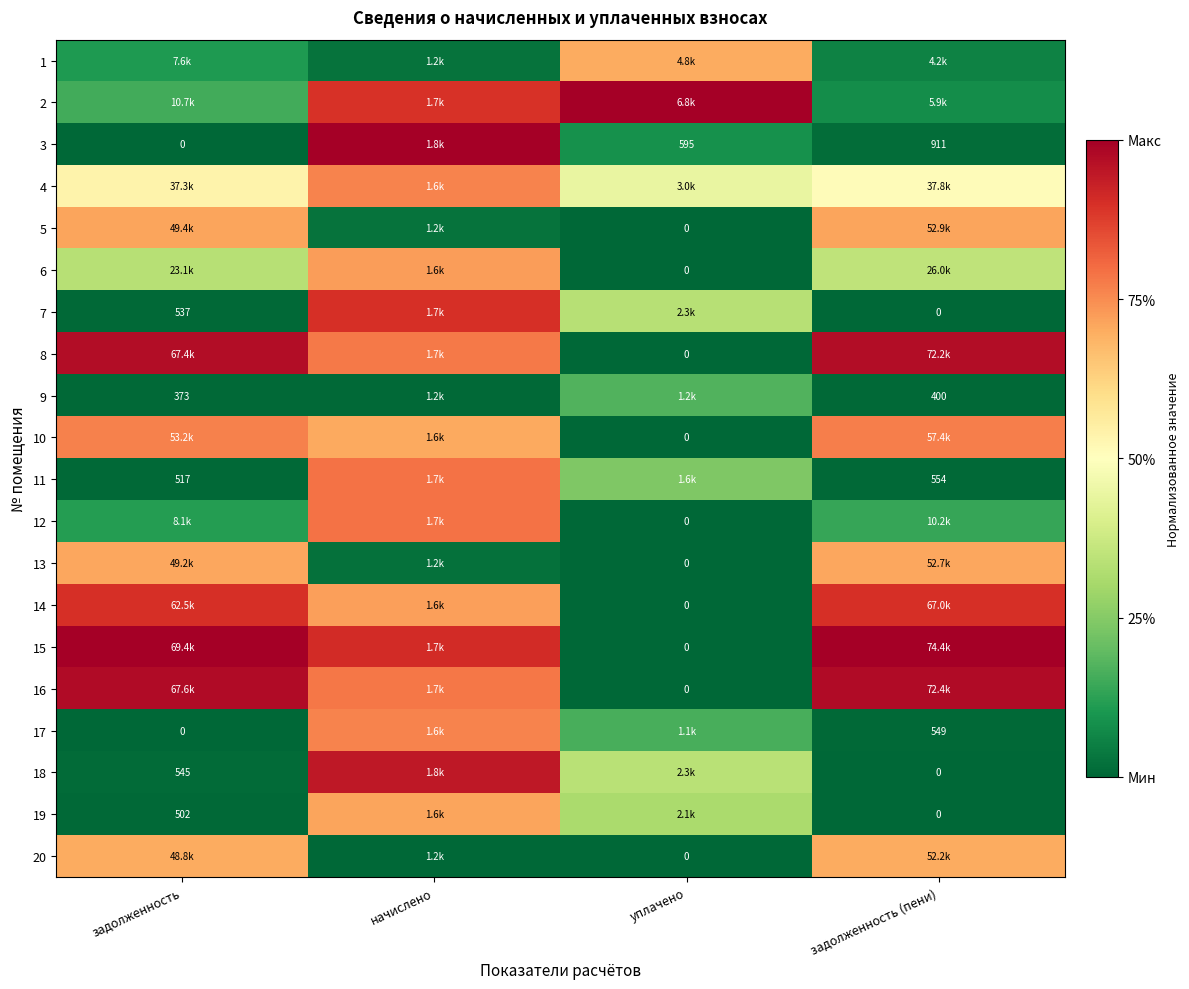

What is the sum of the 16 values at уплачено and задолженность?

1.0